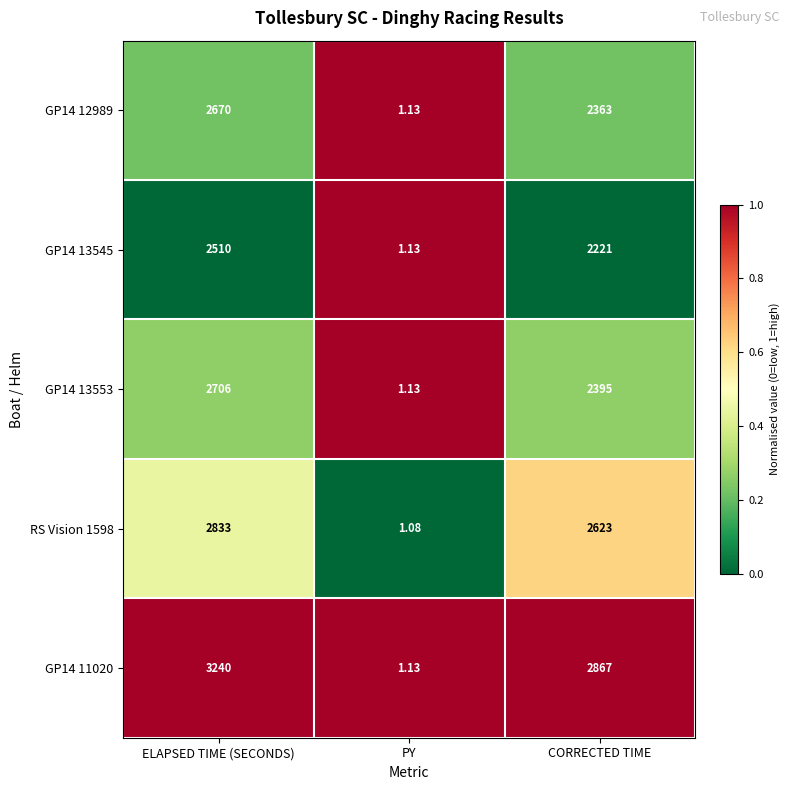

At which category is the sum across all series the highest?

ELAPSED TIME (SECONDS)